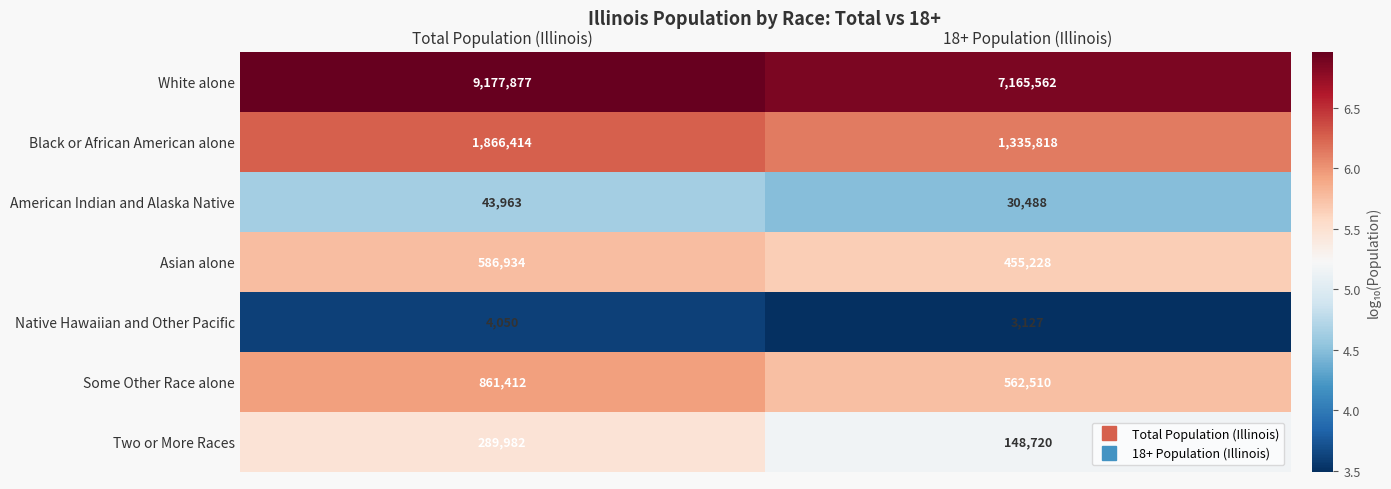

Reading left to right, extract all data points from this chart.

White alone: 9177877	7165562
Black or African American alone: 1866414	1335818
American Indian and Alaska Native: 43963	30488
Asian alone: 586934	455228
Native Hawaiian and Other Pacific: 4050	3127
Some Other Race alone: 861412	562510
Two or More Races: 289982	148720